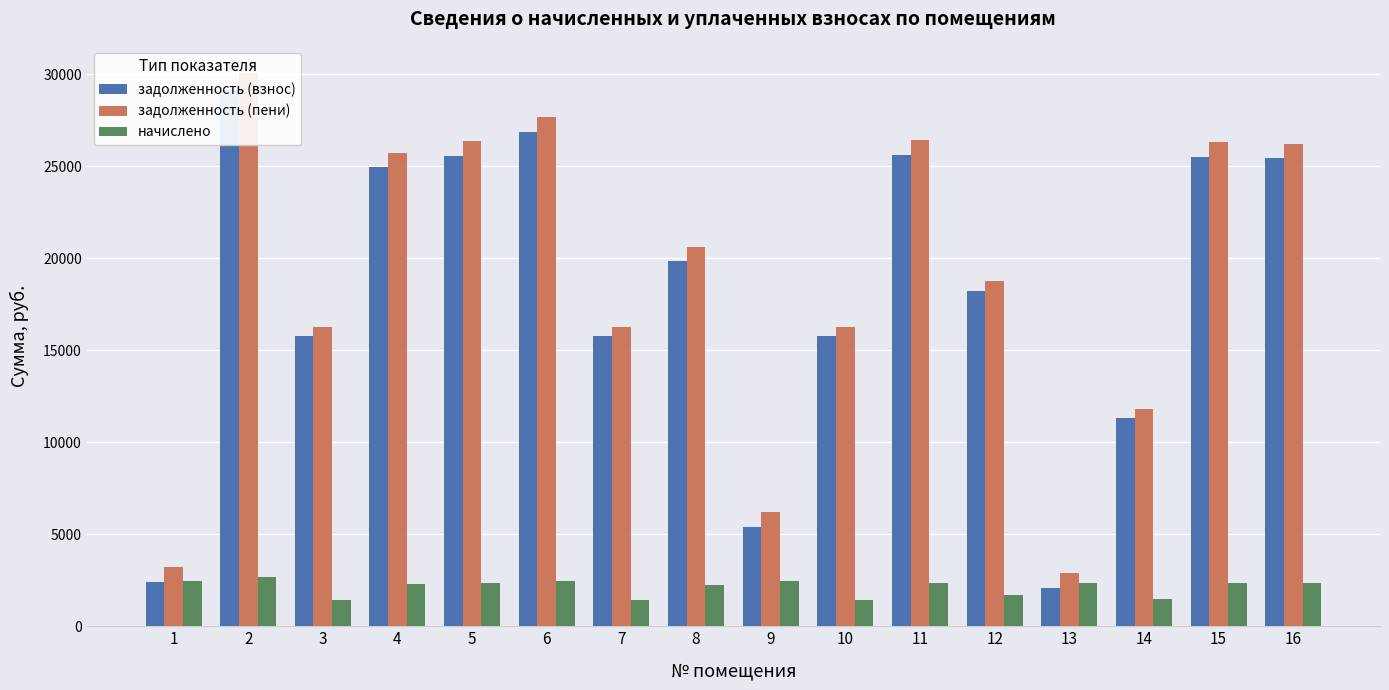

Reading left to right, what are all the values shown in this chart?

задолженность (взнос): 2418.2	29162.9	15796.6	24970.7	25578.2	26854.2	15796.6	19881.2	5385.6	15796.6	25639.1	18226.8	2084.2	11301.8	25523.5	25456.9
задолженность (пени): 3236.6	30055.7	16280.2	25735.1	26361.3	27676.3	16280.2	20634.5	6204.0	16280.2	26424.0	18784.8	2874.7	11789.1	26304.9	26236.3
начислено: 2455.2	2678.4	1450.8	2293.4	2349.2	2466.4	1450.8	2259.9	2455.2	1450.8	2354.8	1674.0	2371.5	1462.0	2344.1	2338.0